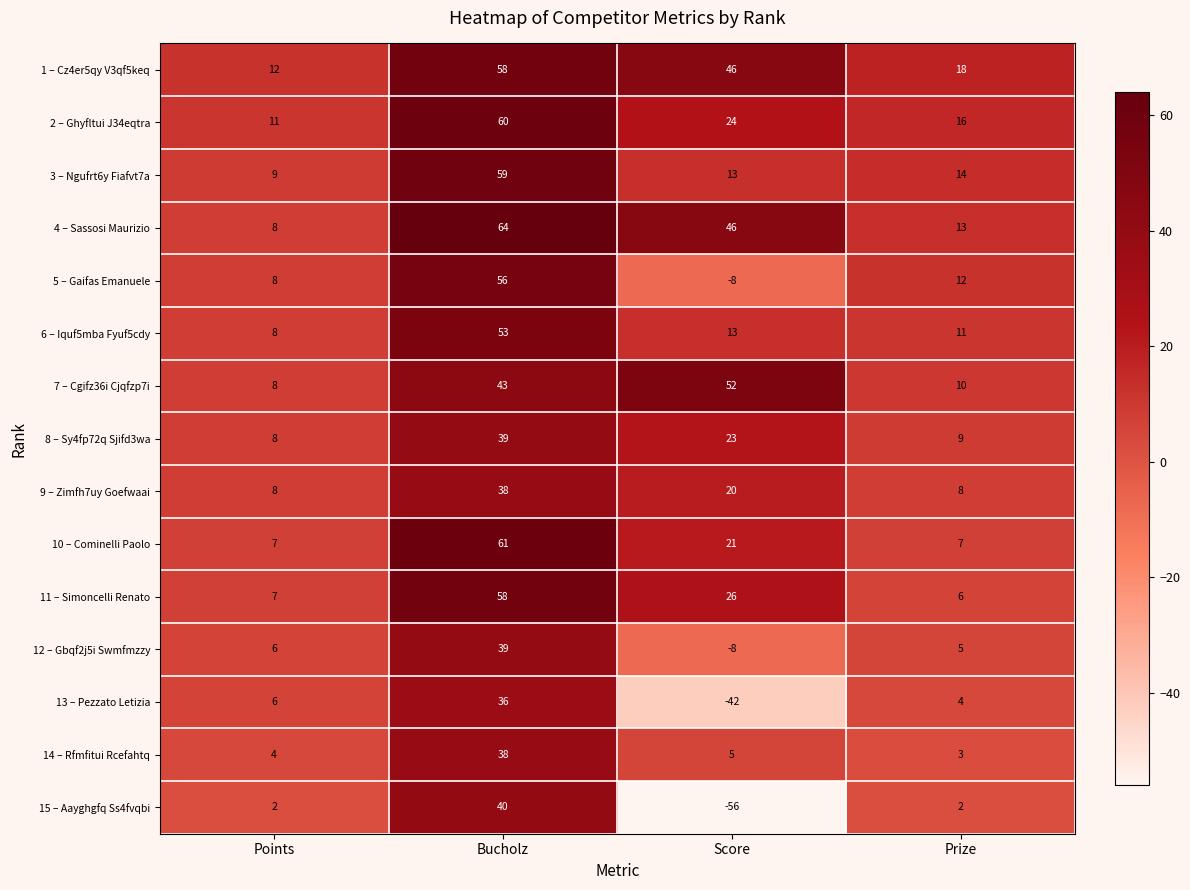

At which category is the sum across all series the highest?

Bucholz